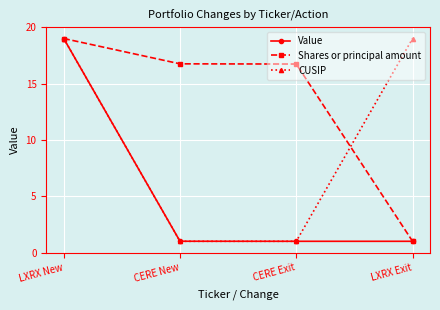

The CUSIP series shows 1.8 at CERE New. True or false?

False